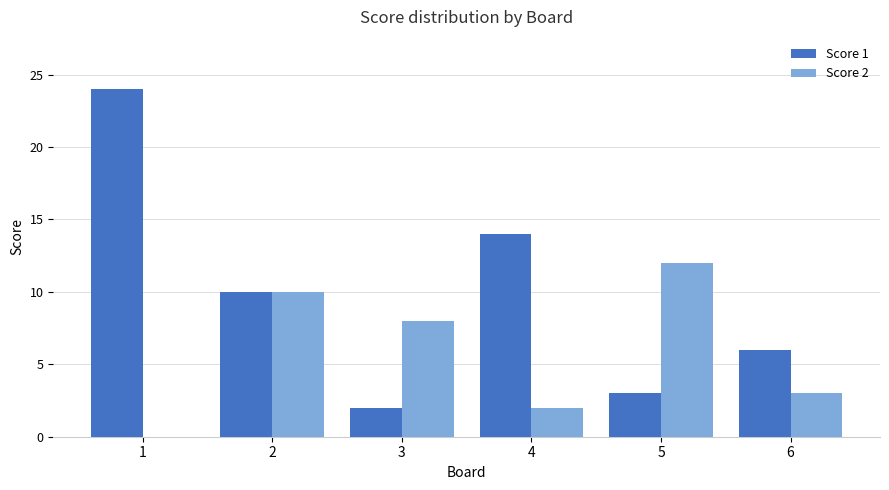

Is it true that Score 1 equals 41 at 1?

False